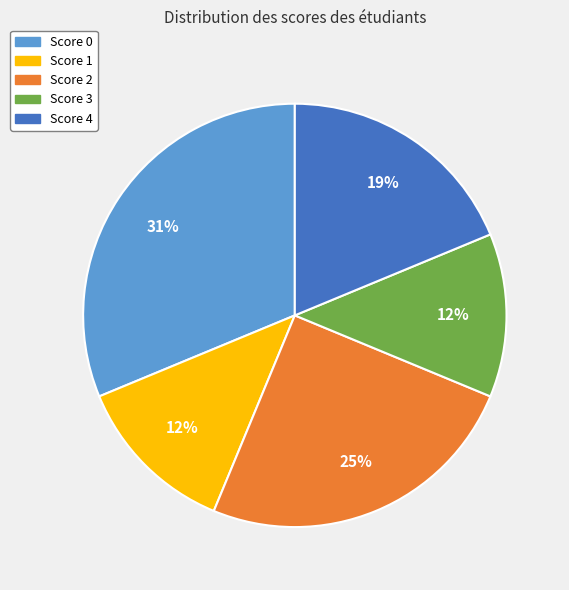

How many segments does this pie chart have?

5